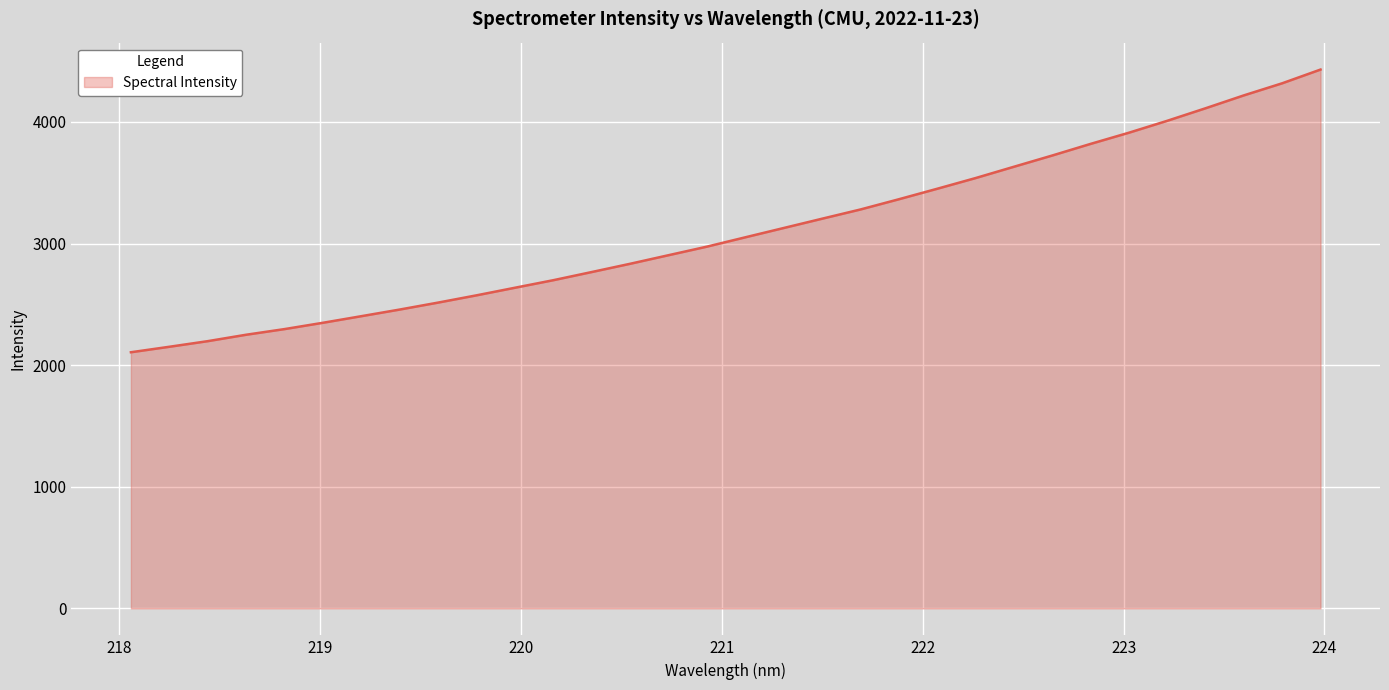

True or false: the data has more than 0 interior local peaks.

False